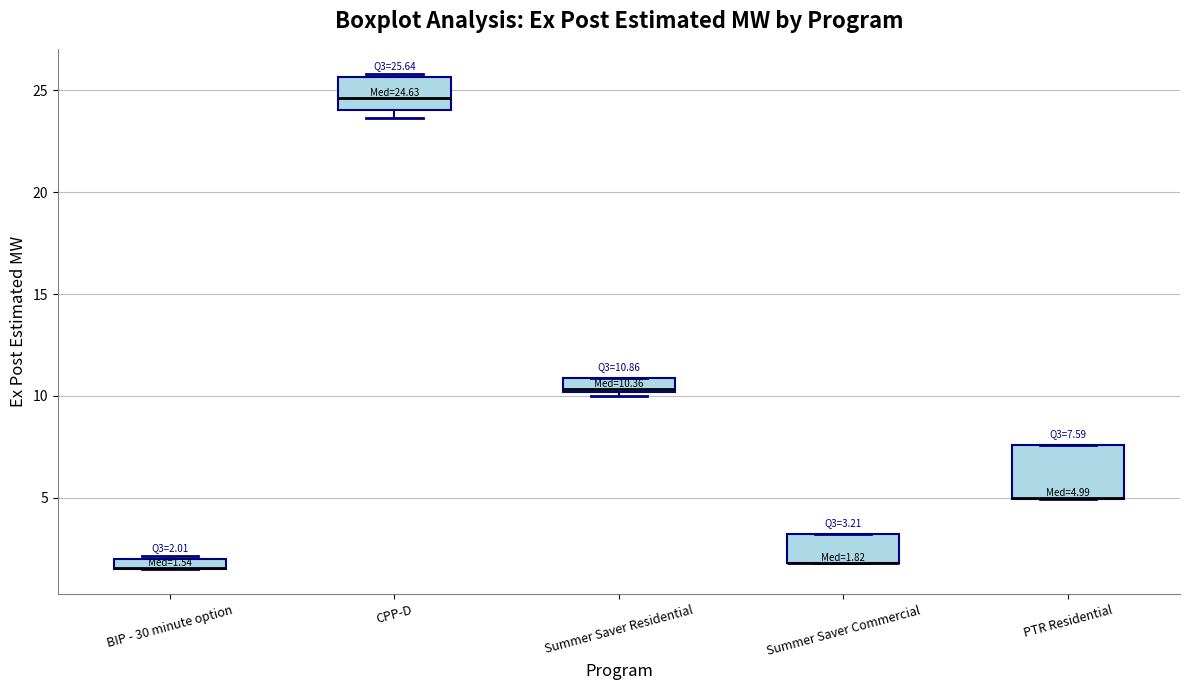

Comparing the boxes themselves (not the whiskers), which one is the tallest?

PTR Residential